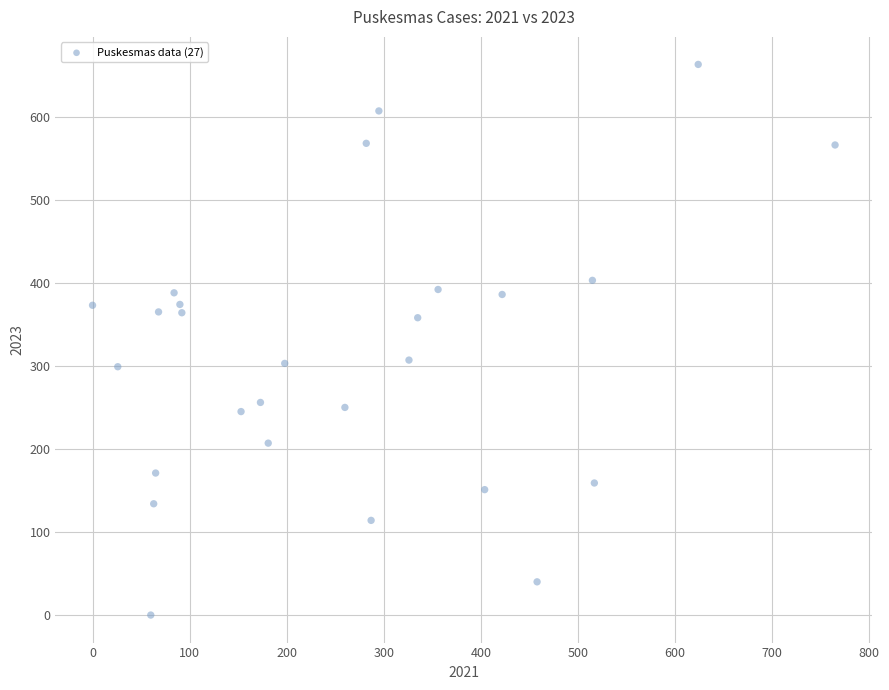

What is the range of X values (max minus min)?

765